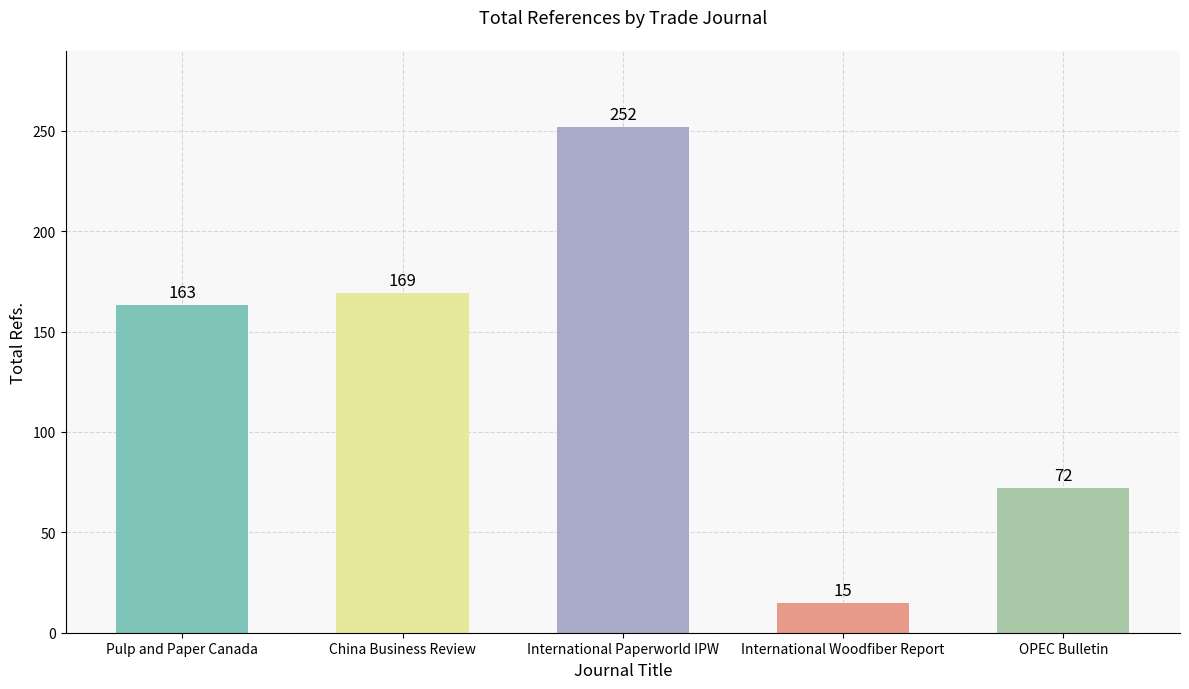

Reading right to left, list all the values displayed in this chart.

OPEC Bulletin=72	International Woodfiber Report=15	International Paperworld IPW=252	China Business Review=169	Pulp and Paper Canada=163